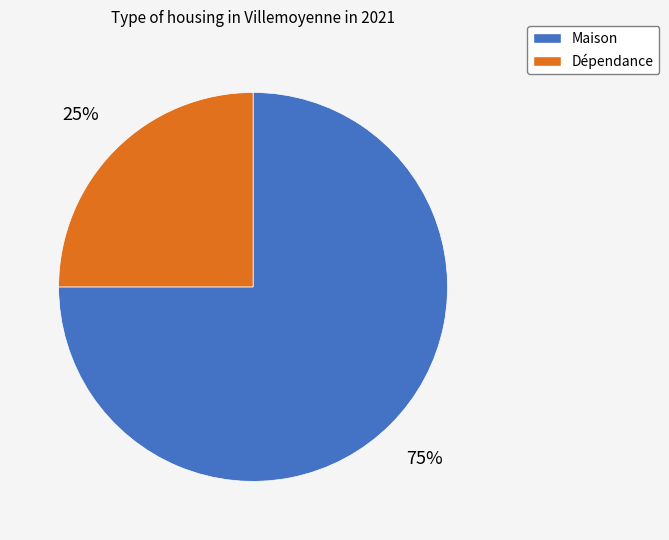

To the nearest percent, what portion does Maison represent?

75%